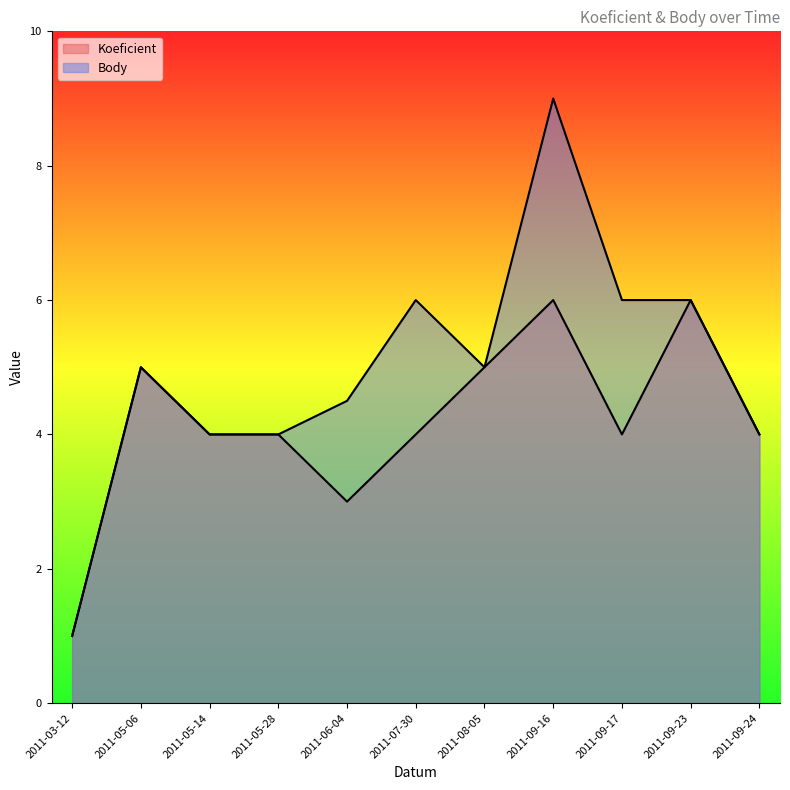

Which has a higher value, 2011-09-23 or 2011-06-04?

2011-09-23